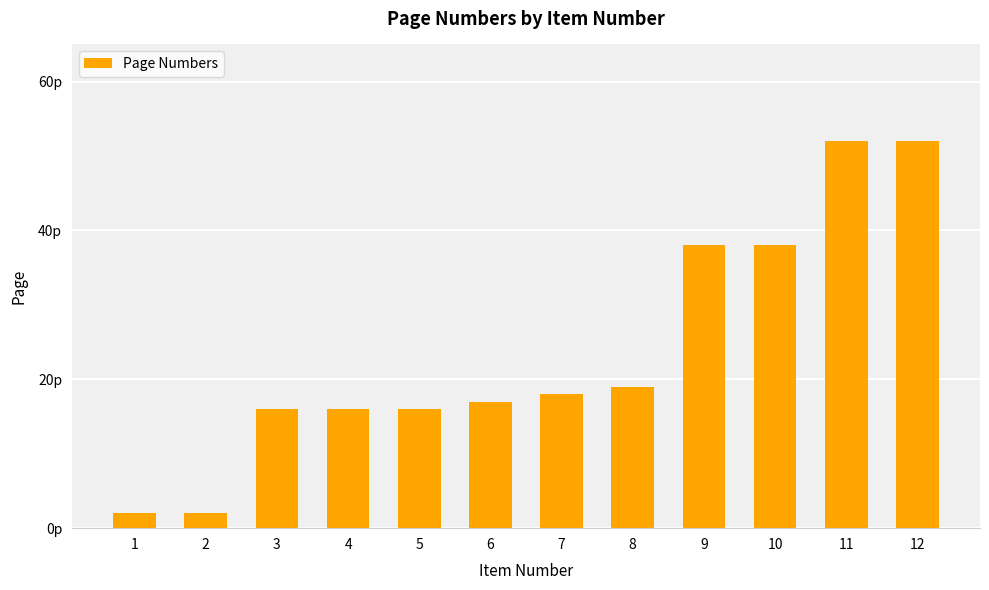

Rank the categories by value from lowest to highest.

1, 2, 3, 4, 5, 6, 7, 8, 9, 10, 11, 12